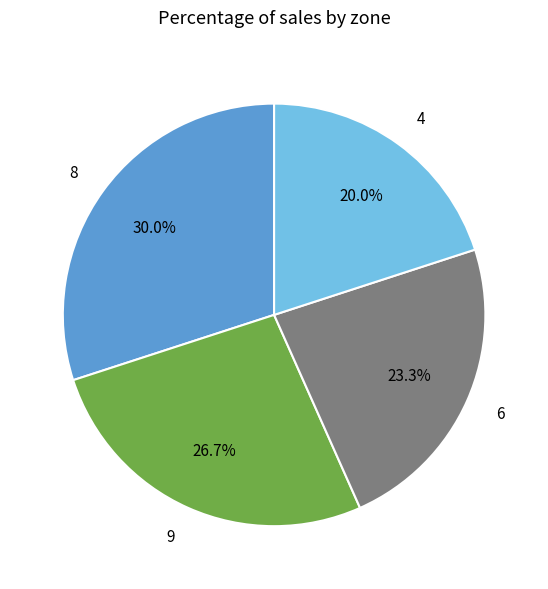

What percentage is the 4 slice, to the nearest percent?

20%